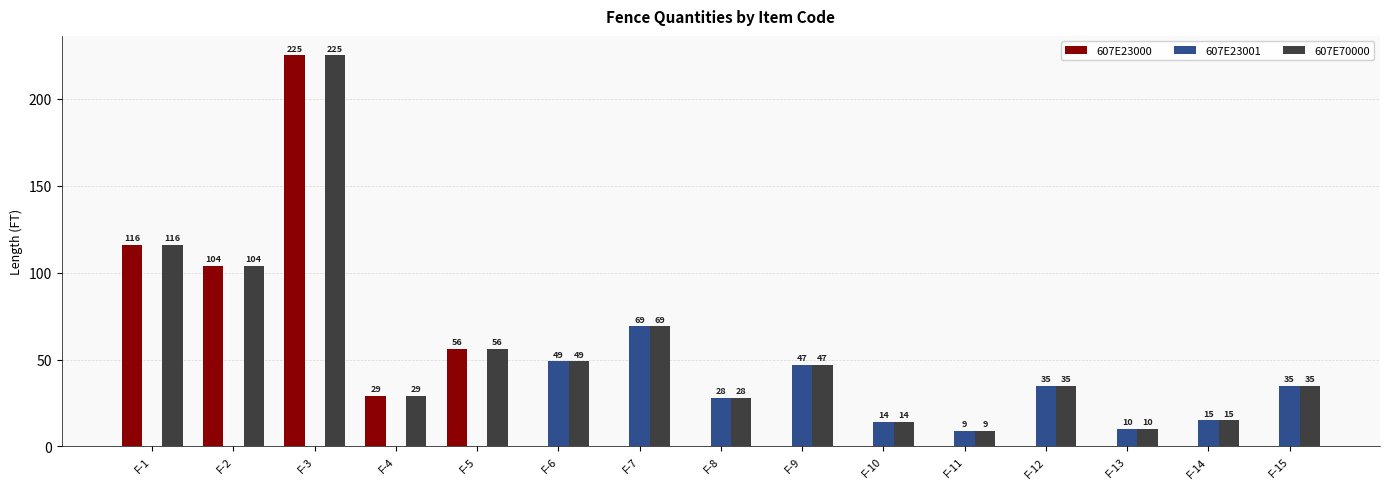

Count the 607E23001 values in the range 0 to 35.

12